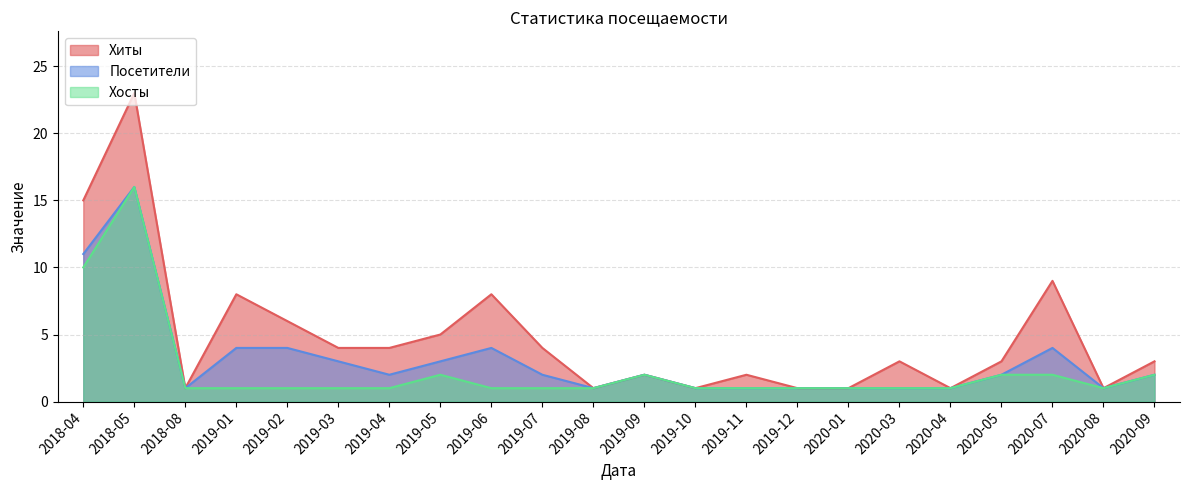

What is the difference between the maximum and minimum values in the Хиты series?

22